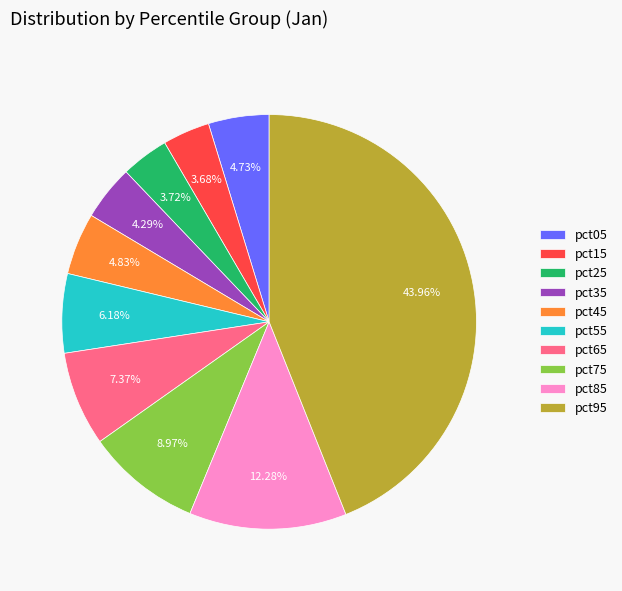

Is the sum of pct95 and pct35 greater than half?

No